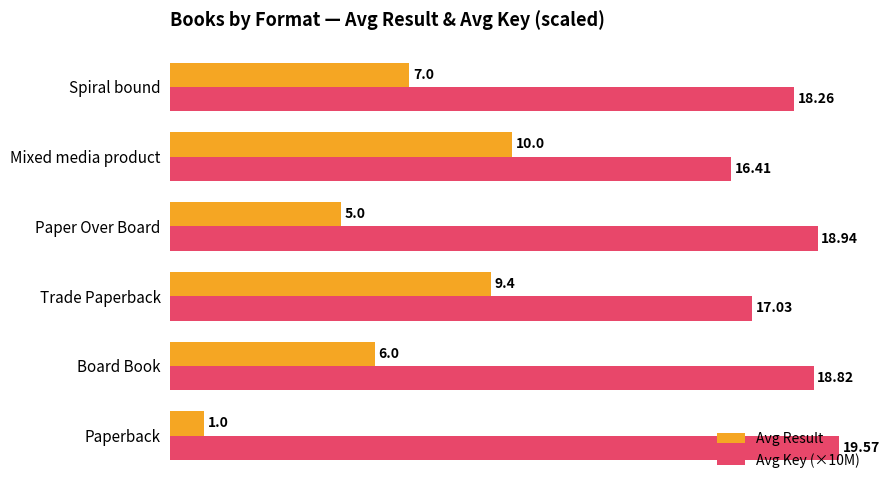

Where is Avg Key (×10M) nearest to the value 17?

Trade Paperback